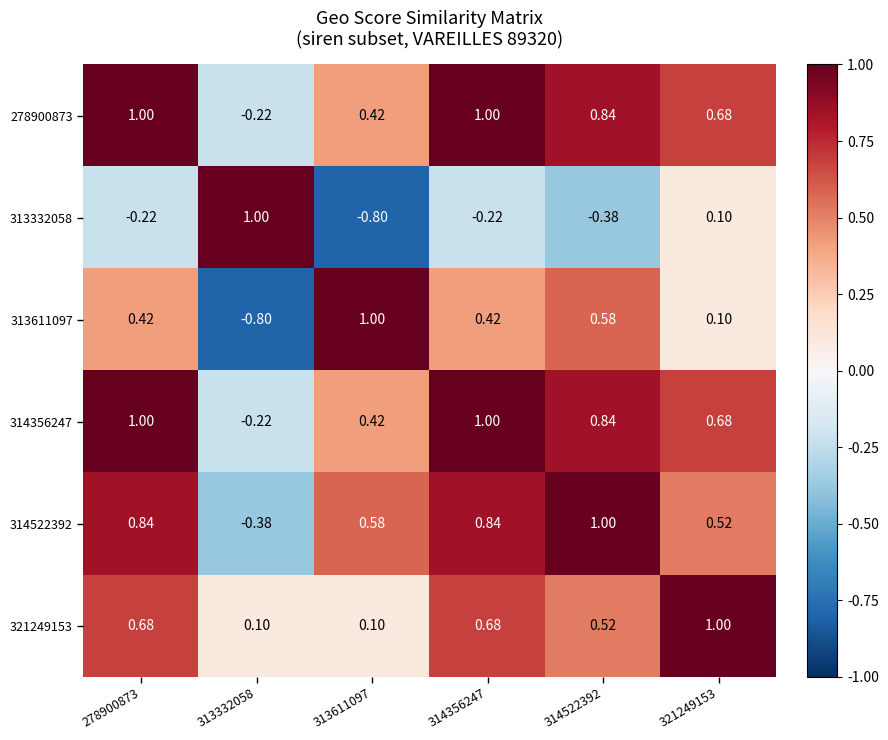

At how many categories does at least one series exceed 0?

6